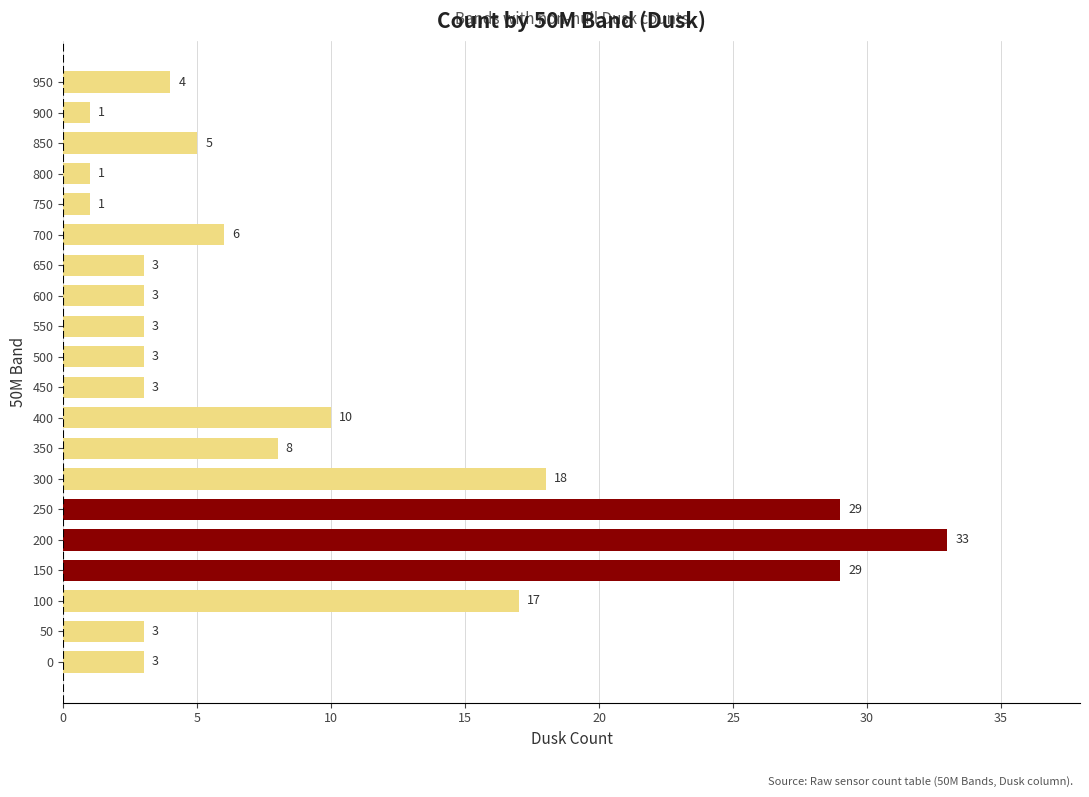

At which label is the value closest to 17?

100